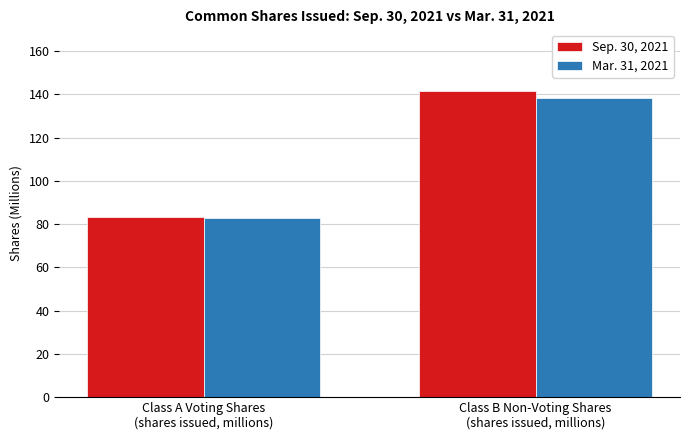

What is the average value of the Mar. 31, 2021 series?

110.6